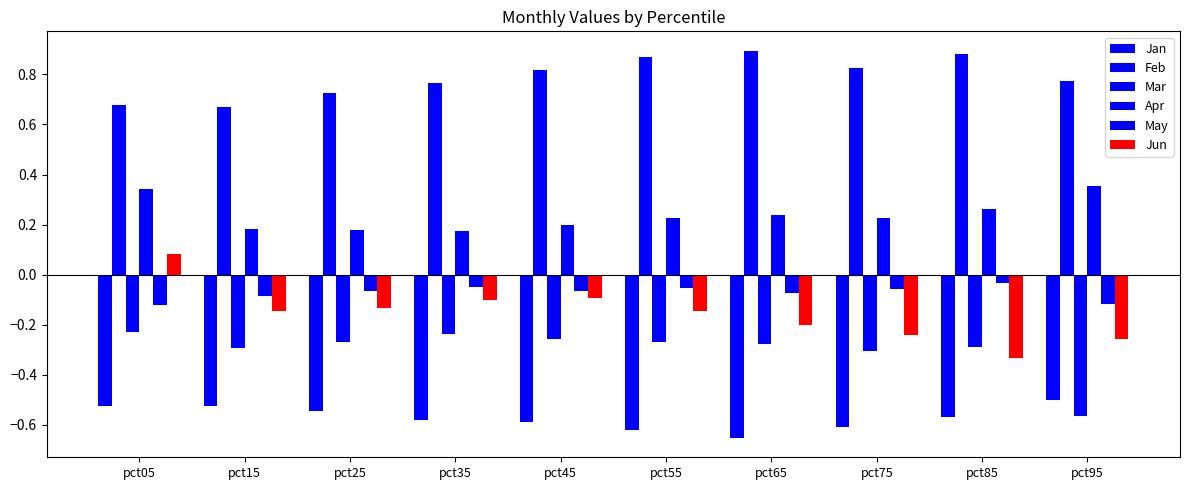

What is the difference between the Feb values at pct25 and pct65?

0.2